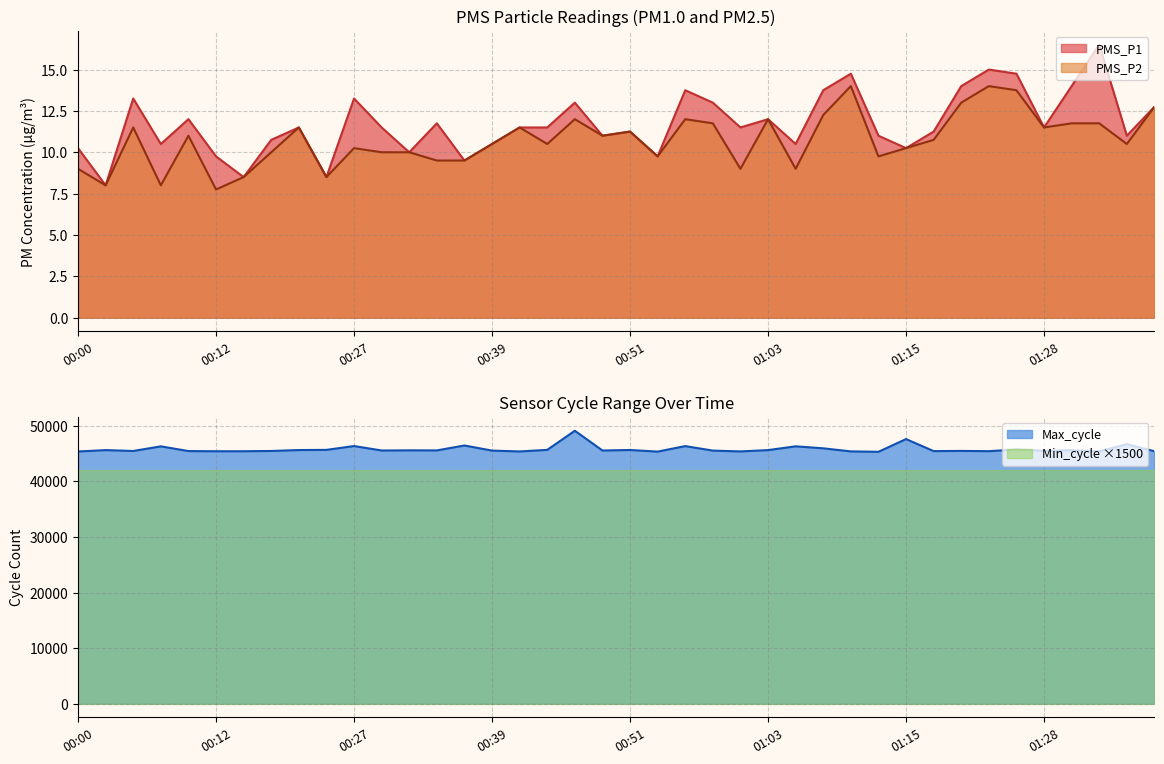

What is the highest value of the Max_cycle series?

49121